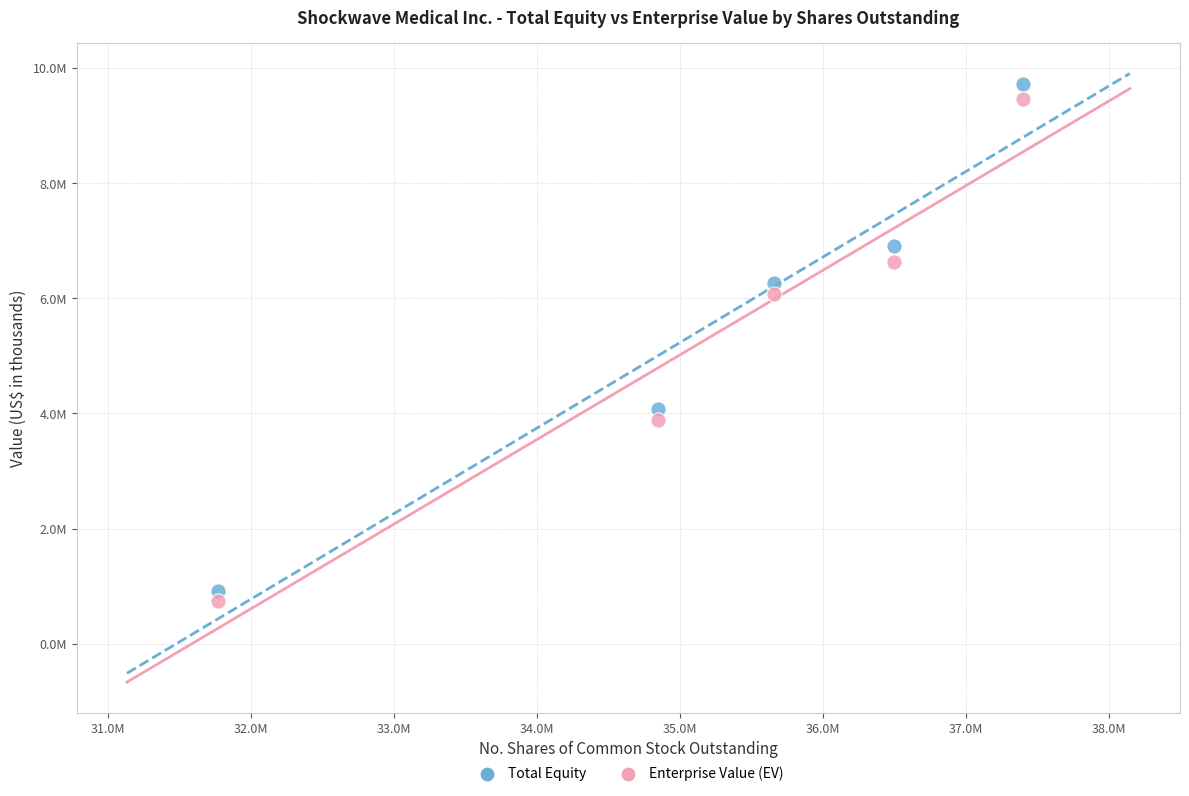

Which series has the widest spread of Y values?

Total Equity